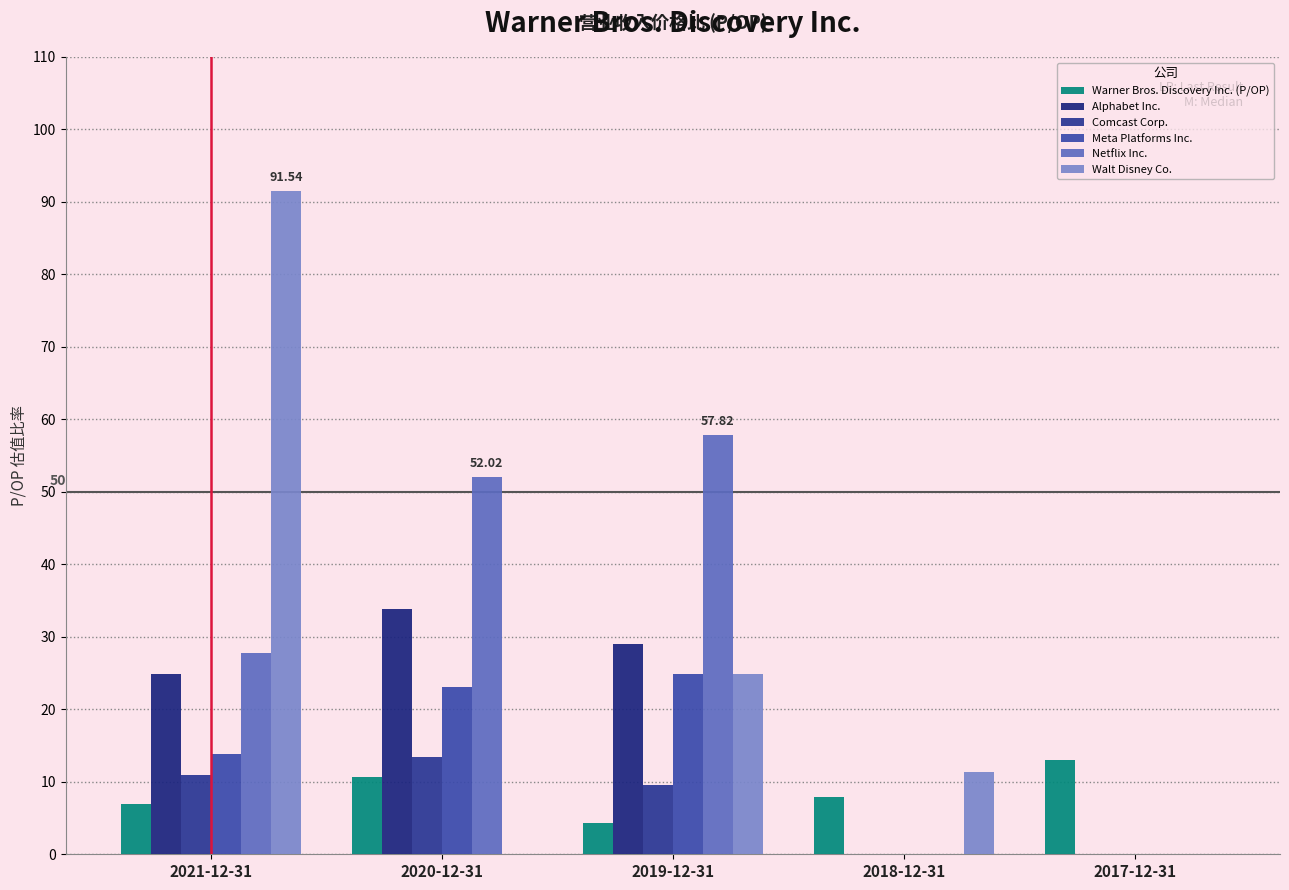

What is the sum of all Comcast Corp. values?

33.9